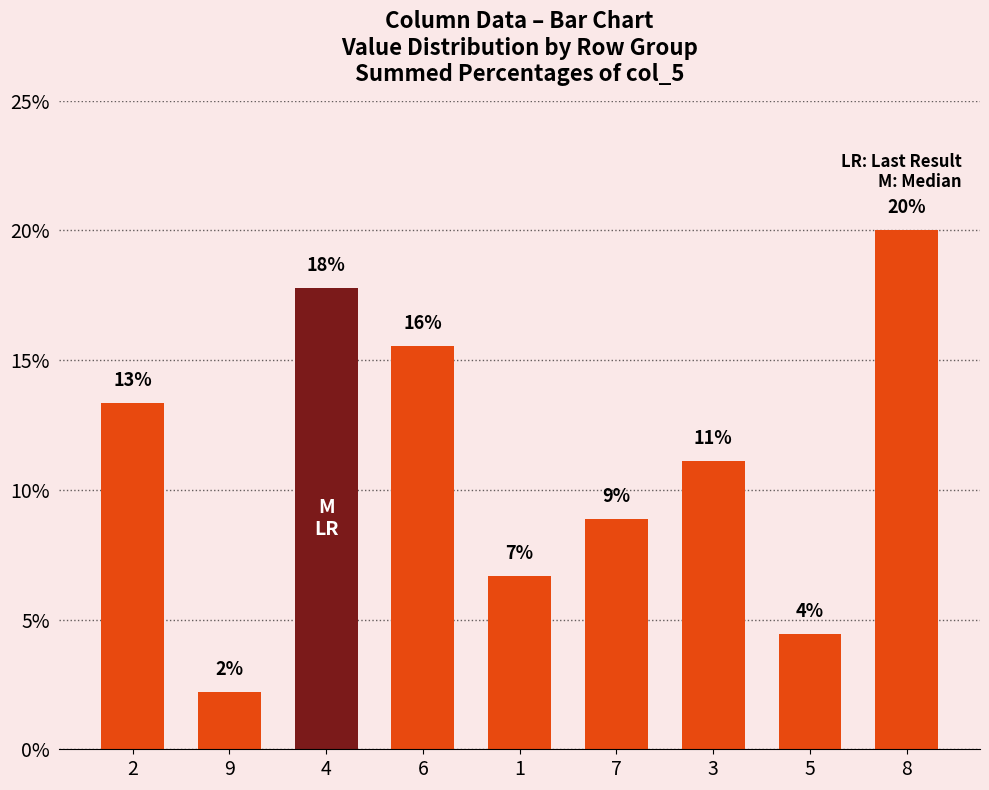

What is the difference between the maximum and minimum values?

17.8